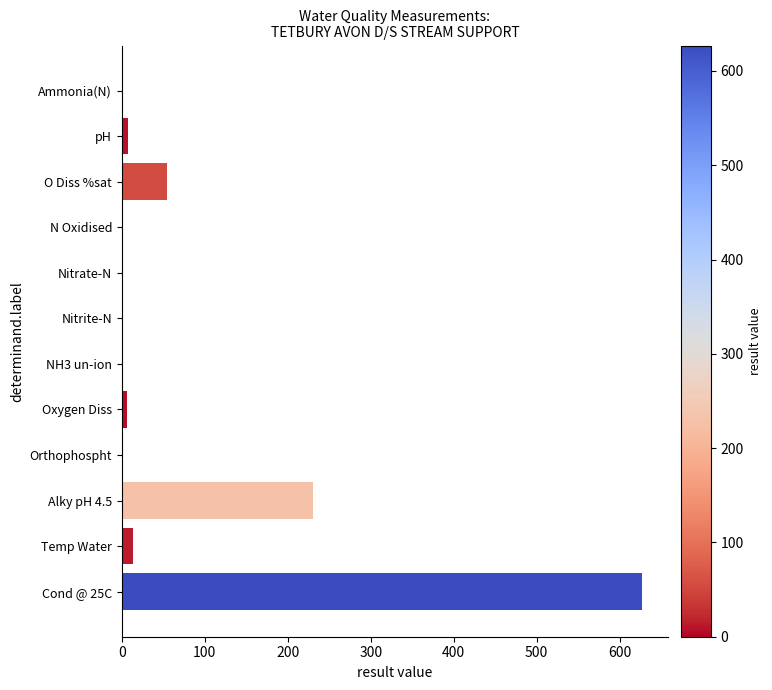

Between O Diss %sat and Nitrite-N, which is larger?

O Diss %sat